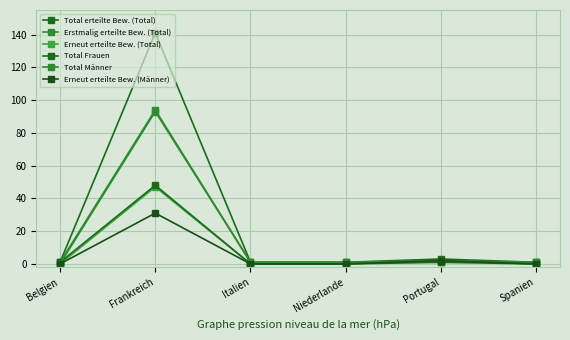

What is the difference between the highest and lowest values at Niederlande?

1